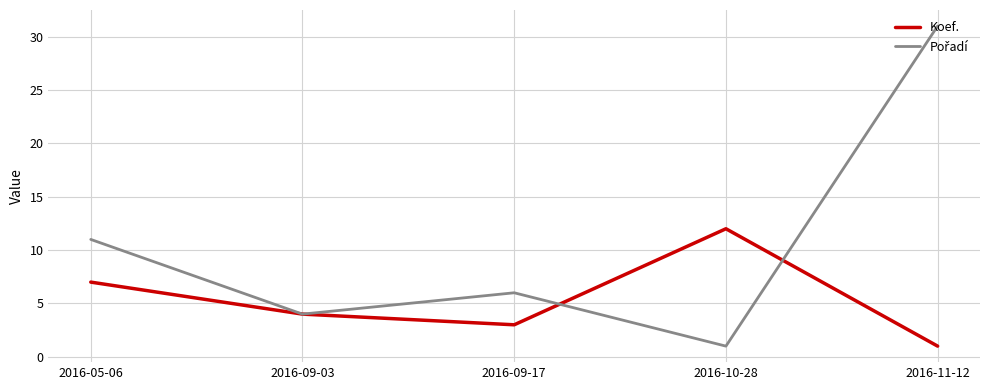

At which category does Koef. reach its first local valley?

2016-09-17